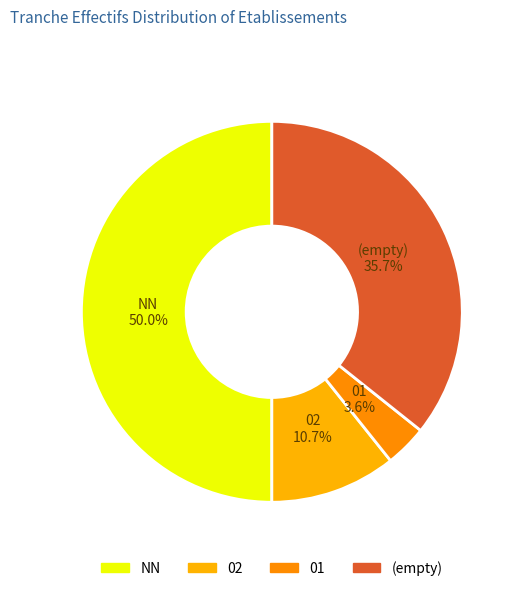

To the nearest percent, what is the difference between the largest and smallest slice percentages?

46%